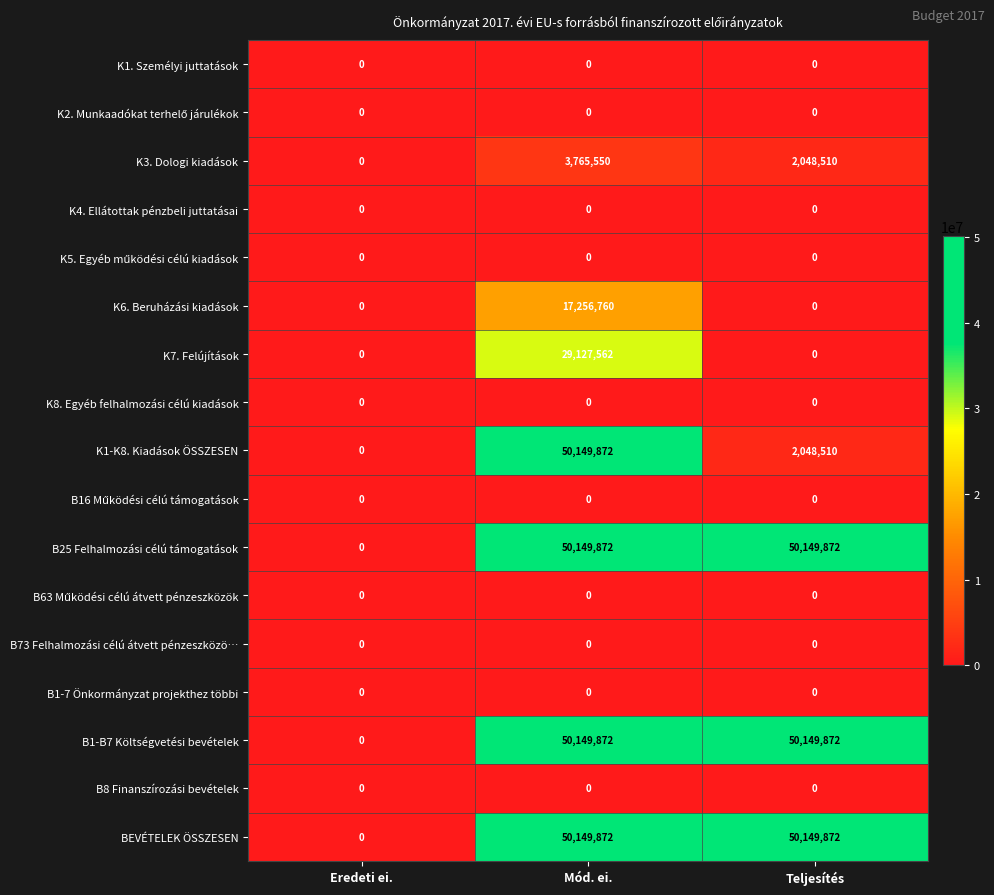

What is the difference between the second highest and minimum values in the K1-K8. Kiadások ÖSSZESEN series?

2048510